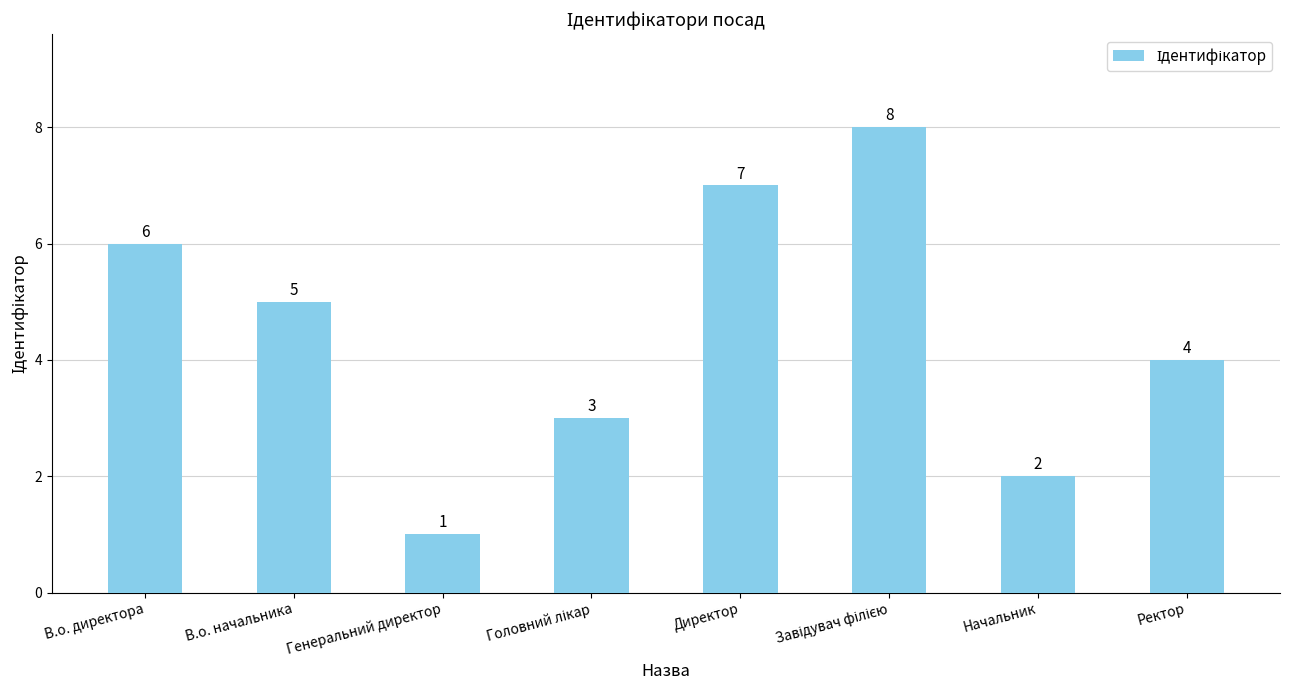

True or false: the data shows 2 at Начальник.

True